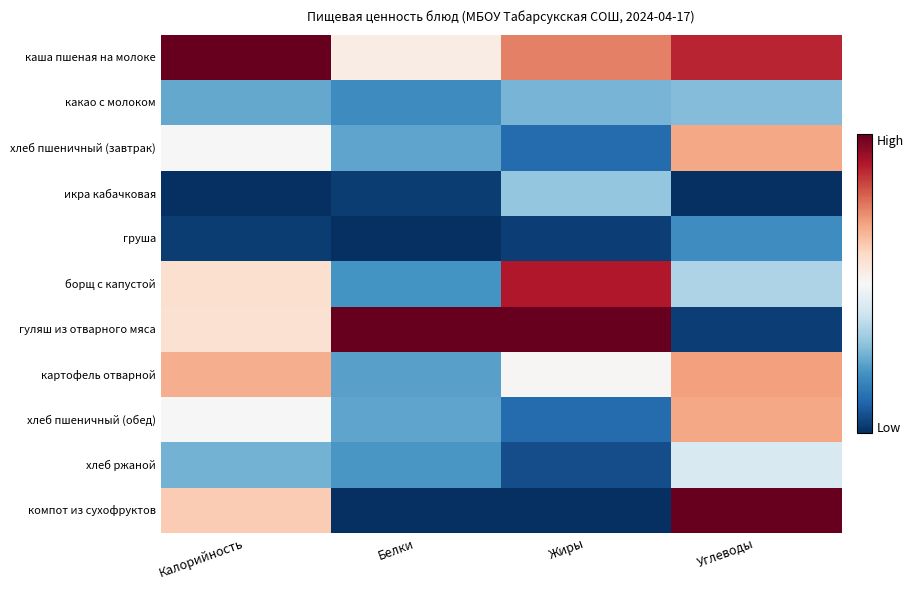

Count the number of data series in this chart.

11